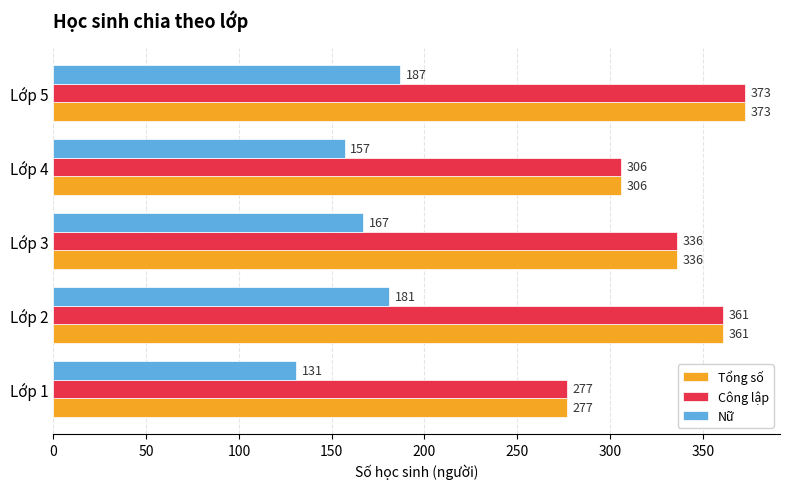

What is the approximate value of Nữ at Lớp 5?

187